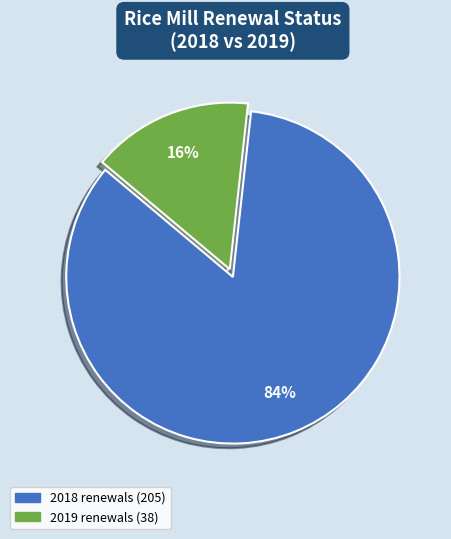

To the nearest percent, what percentage of the pie is 2019?

16%